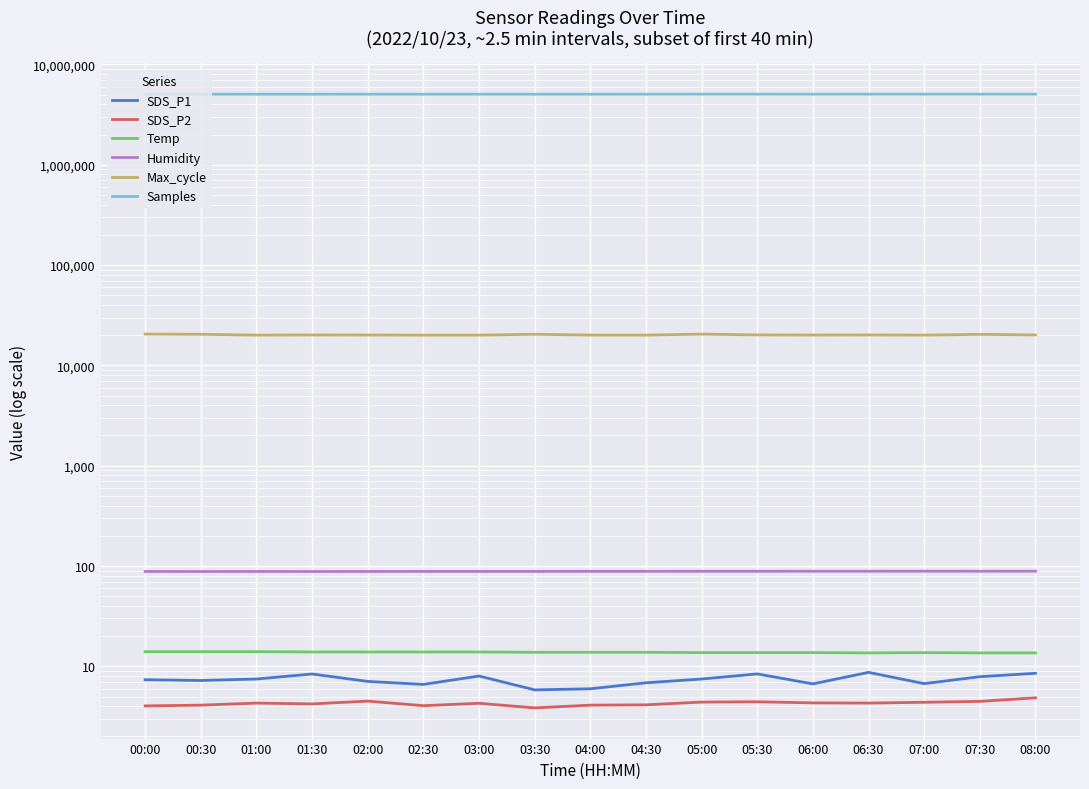

What are all the series names shown in the legend?

SDS_P1, SDS_P2, Temp, Humidity, Max_cycle, Samples